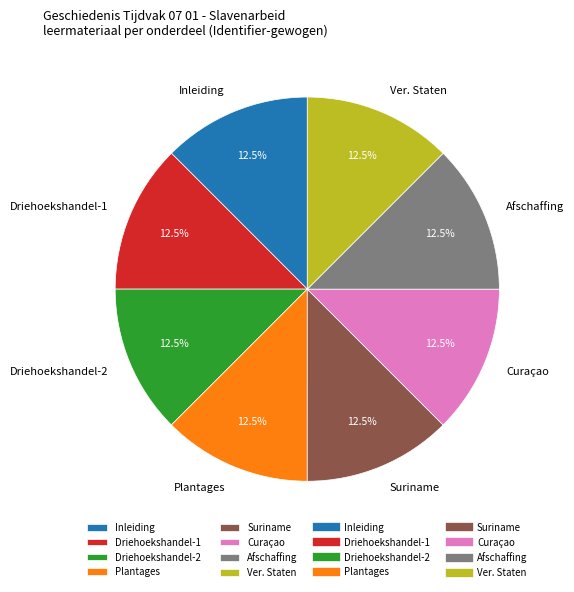

What percentage is NOT represented by Driehoekshandel-1?

87.5%